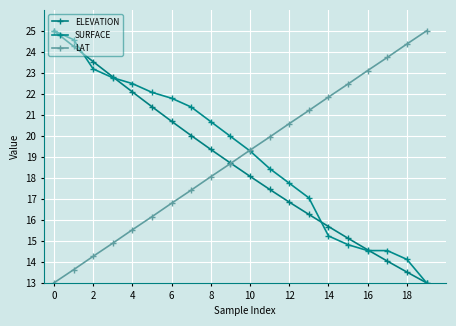

Which series ends up on top after the final intersection of SURFACE and ELEVATION?

SURFACE